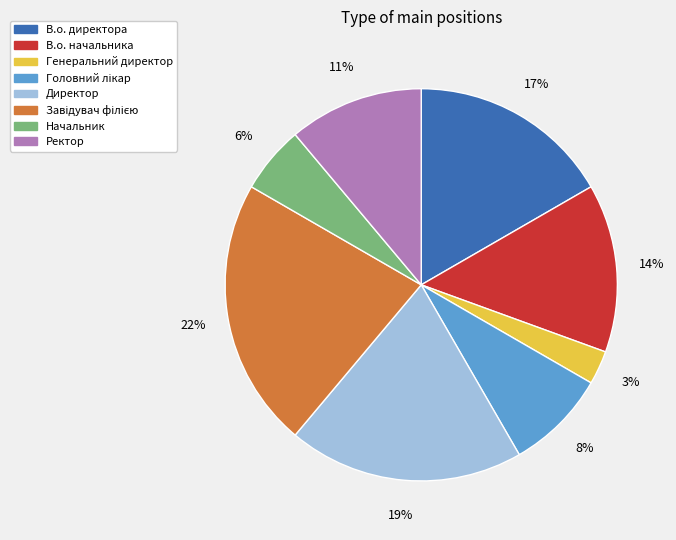

Which category has the smallest portion of the pie?

Генеральний директор